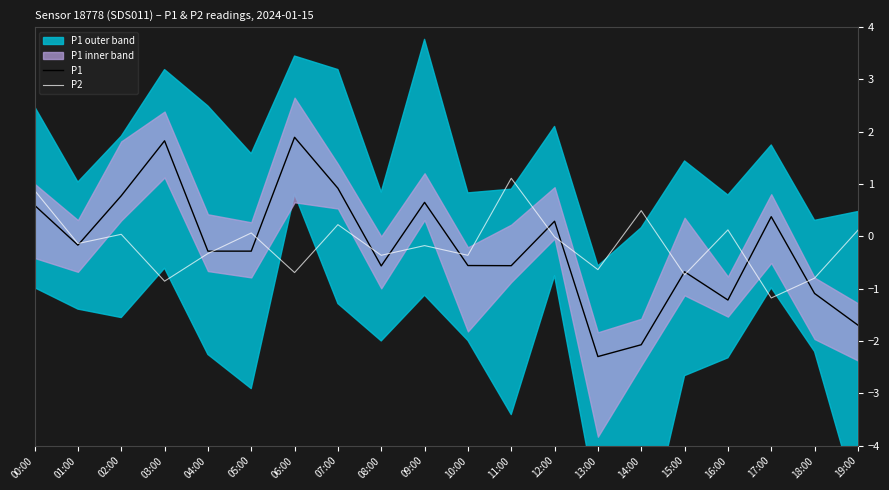

The P2 series shows 0.2 at 16:00. True or false?

False